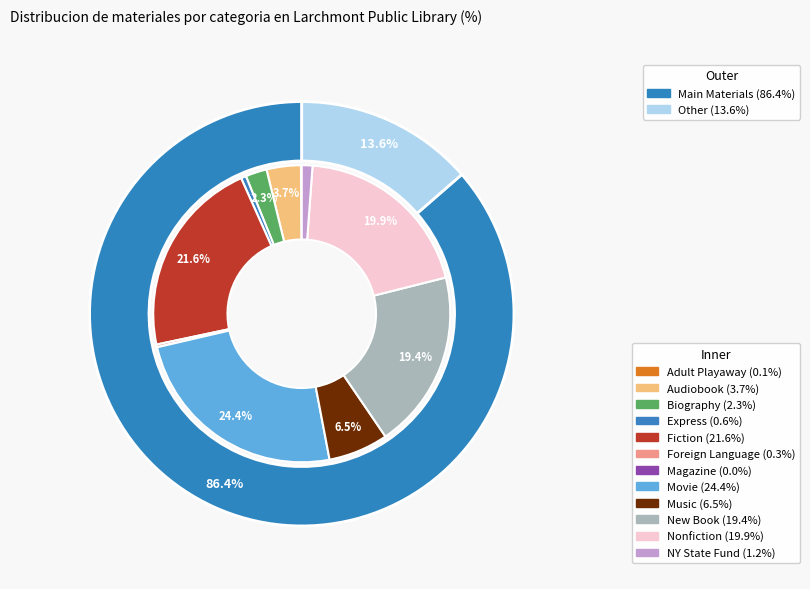

Rank the categories by value from highest to lowest.

Movie, Fiction, Nonfiction, New Book, Music, Audiobook, Biography, NY State Fund, Express, Foreign Language, Adult Playaway, Magazine